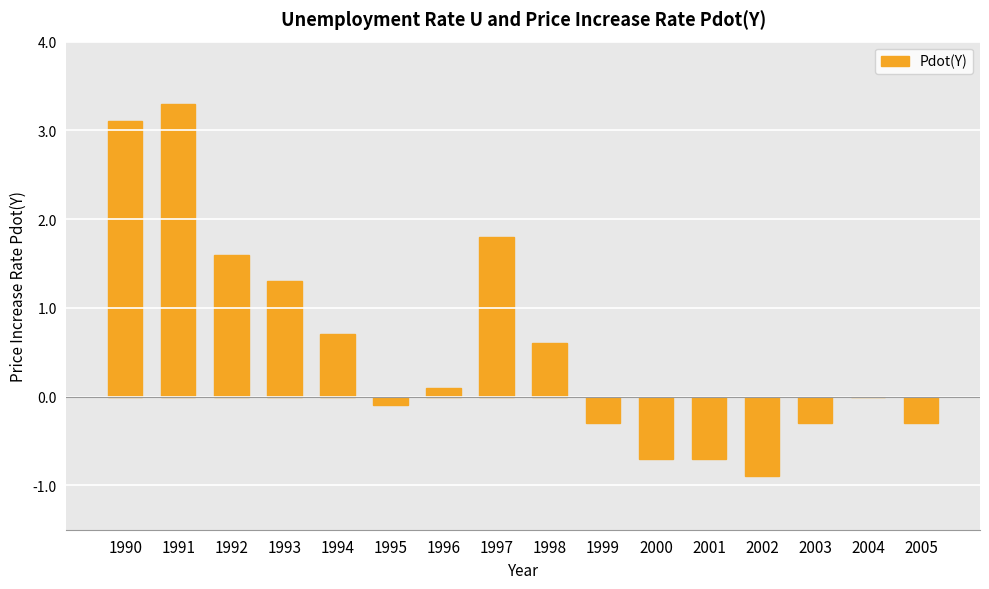

What value does the data have at 1991?

3.3